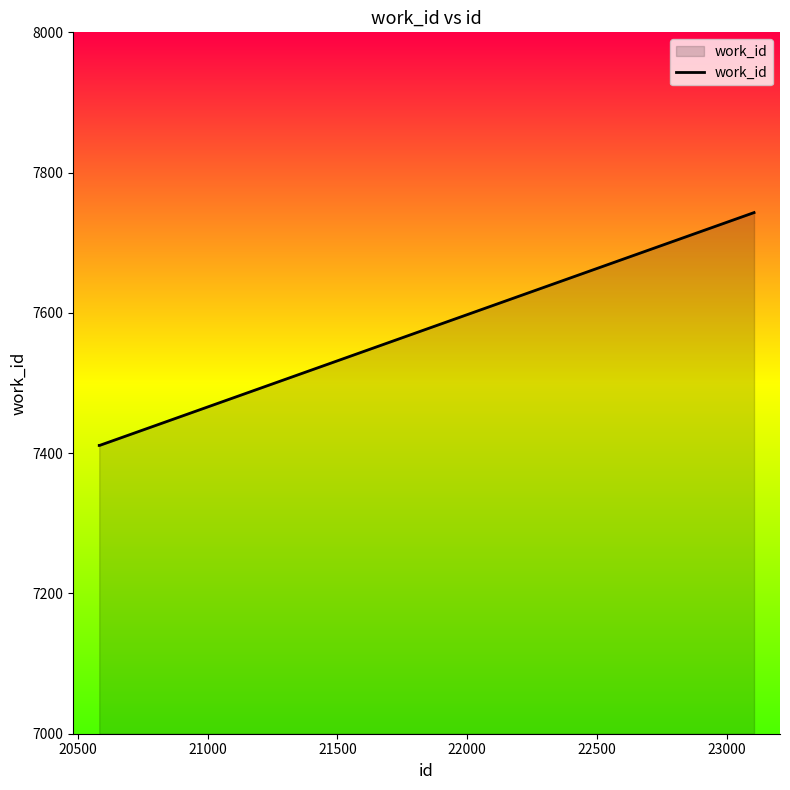

Count the number of values greater than 7411.

1